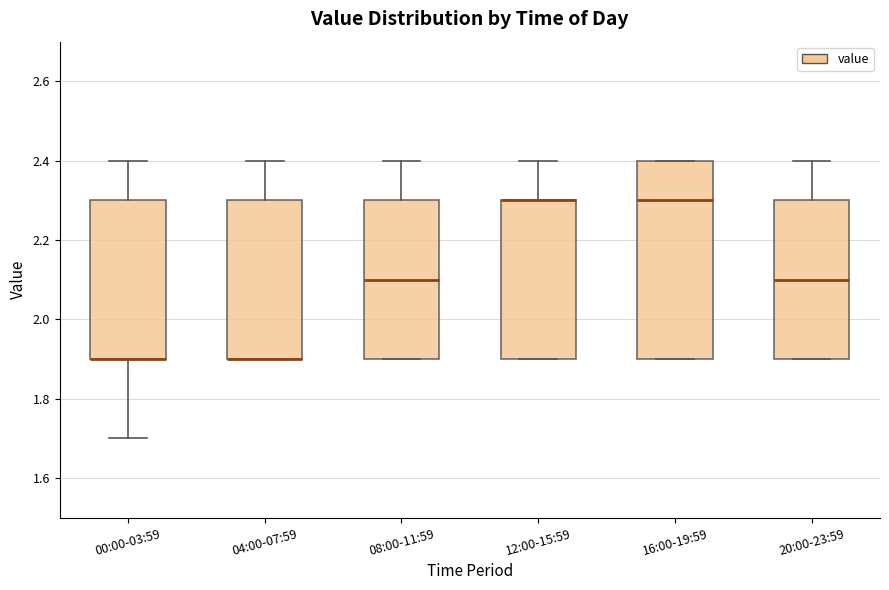

Reading left to right, transcribe this box plot: for each box, give where its median line is, the range the box spans, and where its two whiskers end, as read against the y-axis. The values are not printed on the chart, so give them approximately, as read against the axis.

00:00-03:59: median 1.9 (drawn on the box's lower edge), box 1.9 to 2.3, whiskers 1.7 to 2.4
04:00-07:59: median 1.9 (drawn on the box's lower edge), box 1.9 to 2.3, whiskers 1.9 to 2.4
08:00-11:59: median 2.1, box 1.9 to 2.3, whiskers 1.9 to 2.4
12:00-15:59: median 2.3 (drawn on the box's upper edge), box 1.9 to 2.3, whiskers 1.9 to 2.4
16:00-19:59: median 2.3, box 1.9 to 2.4, whiskers 1.9 to 2.4
20:00-23:59: median 2.1, box 1.9 to 2.3, whiskers 1.9 to 2.4